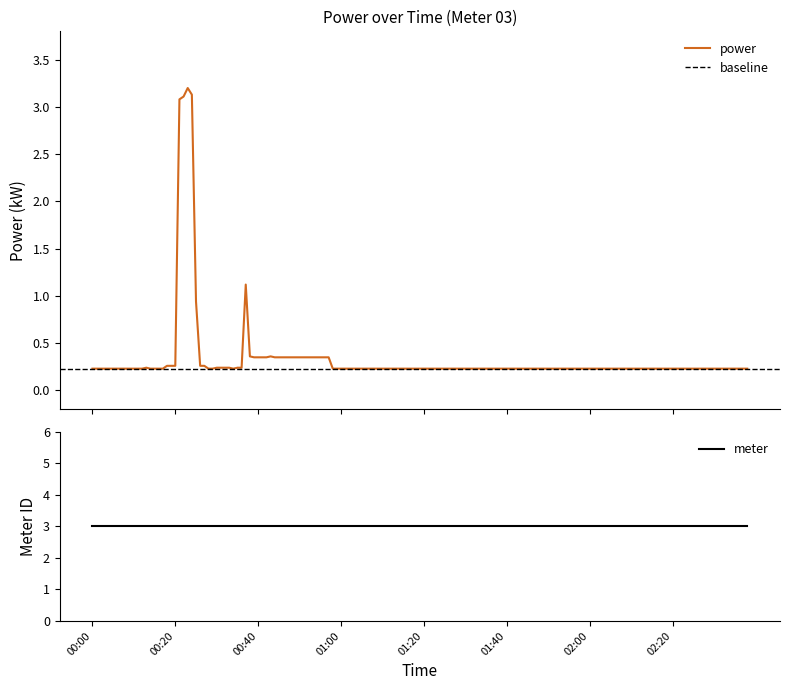

The value of power at 02:20 is 0.4. True or false?

False